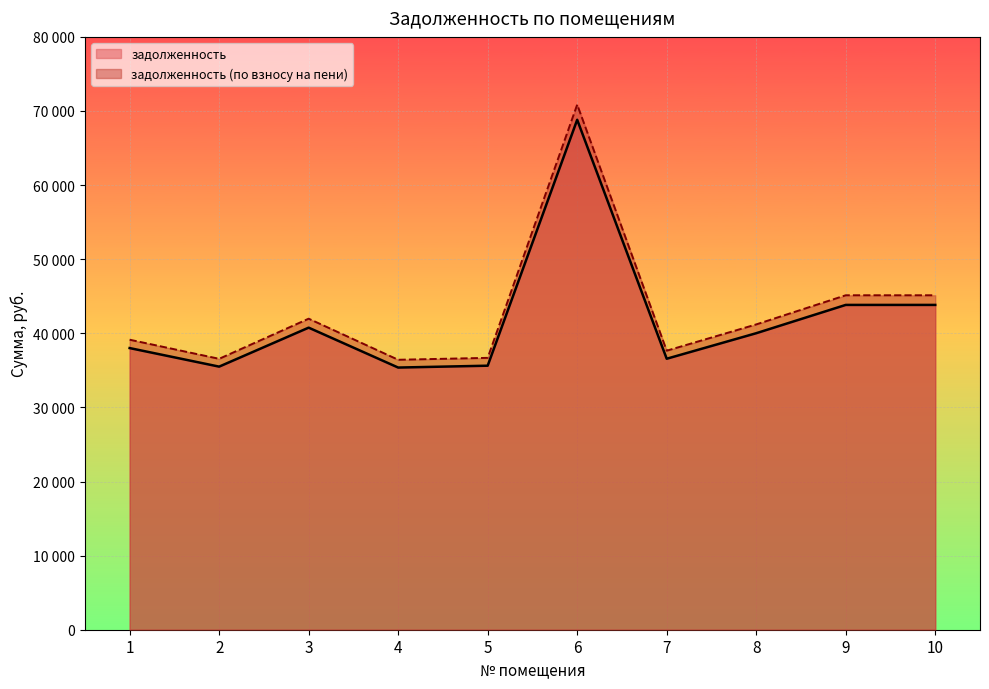

List the series in order of their overall mean, highest first.

задолженность (по взносу на пени), задолженность